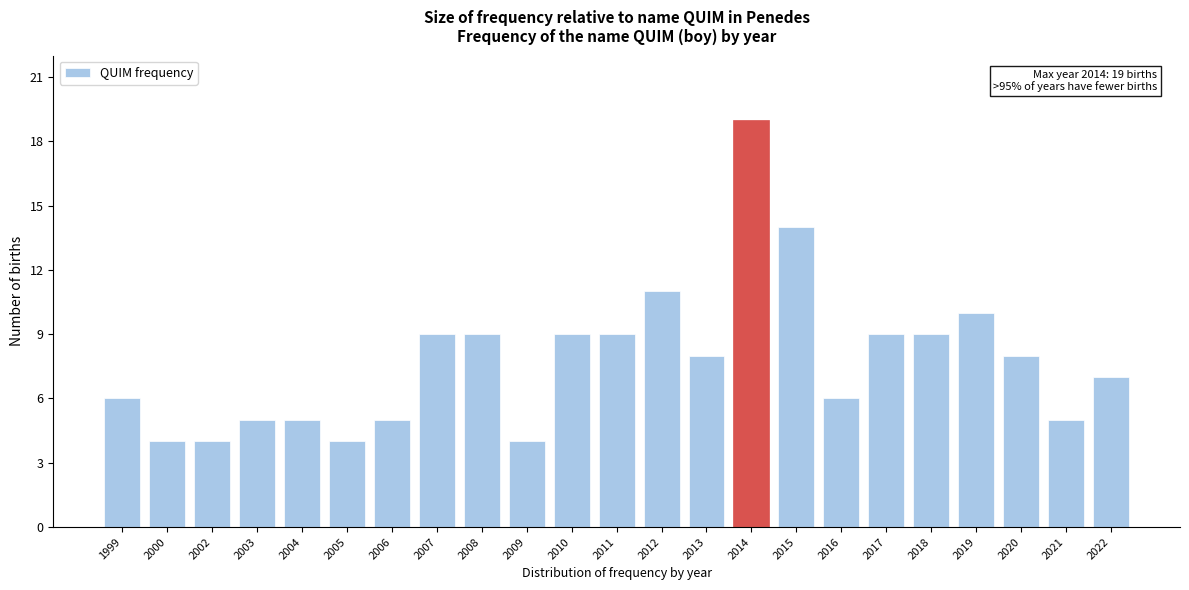

Reading right to left, list all the values displayed in this chart.

2022=7	2021=5	2020=8	2019=10	2018=9	2017=9	2016=6	2015=14	2014=19	2013=8	2012=11	2011=9	2010=9	2009=4	2008=9	2007=9	2006=5	2005=4	2004=5	2003=5	2002=4	2000=4	1999=6